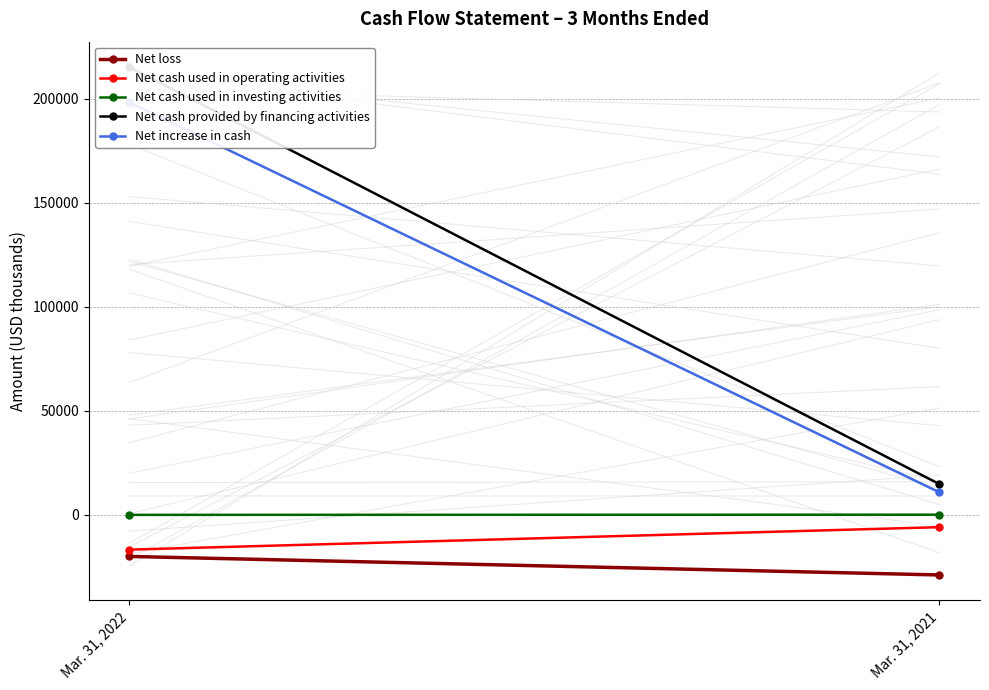

How many values in the Net loss series are below -20079?

1